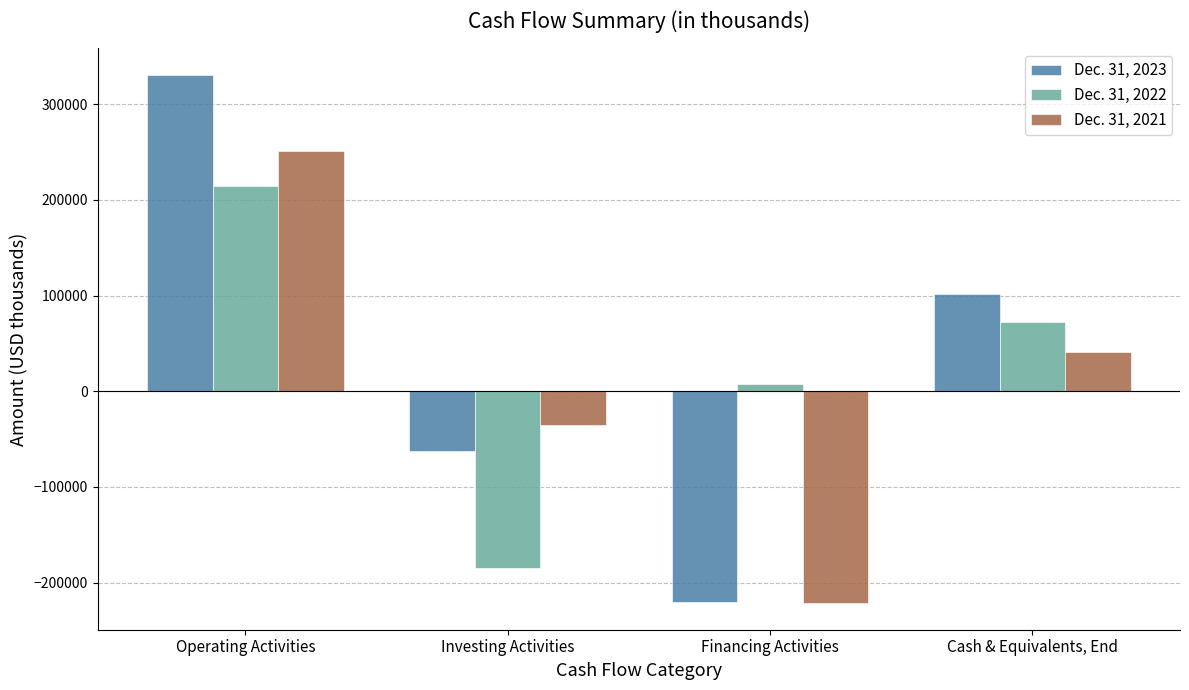

Rank the categories by Dec. 31, 2023 value from lowest to highest.

Financing Activities, Investing Activities, Cash & Equivalents, End, Operating Activities